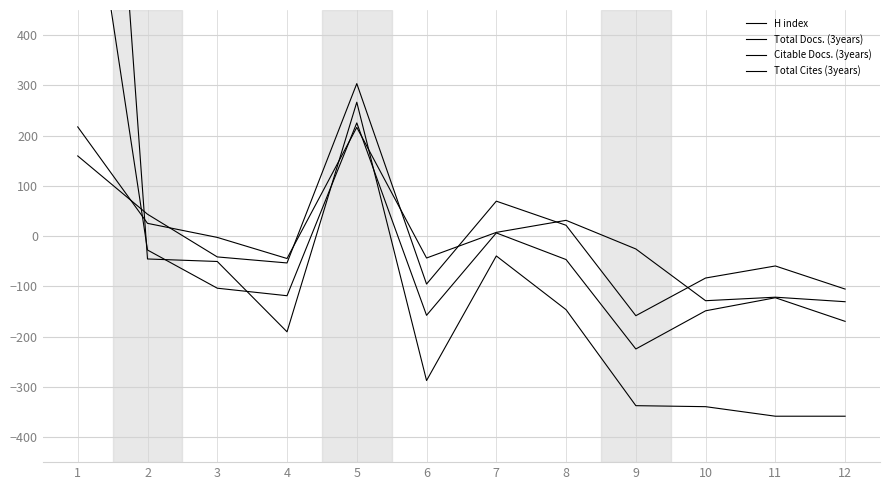

What is the sum of the H index values at 8 and 2?

56.7